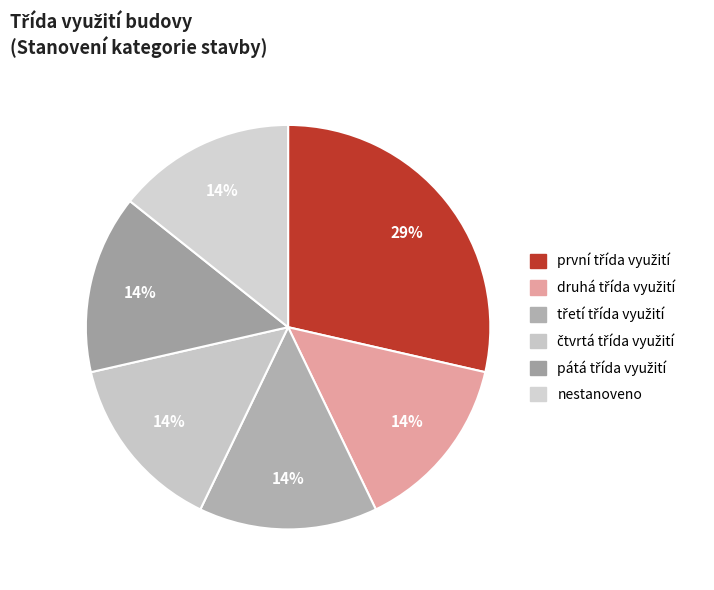

How much of the chart is everything except třetí třída využití?

85.7%